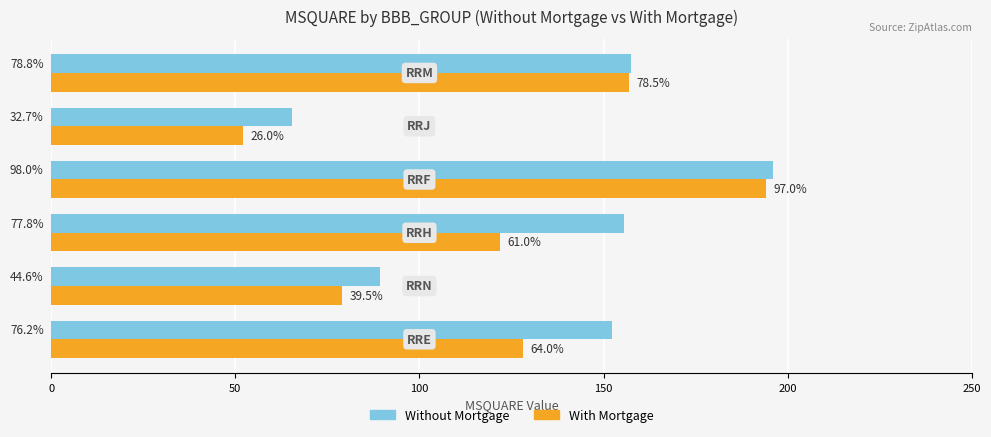

What are all the series names shown in the legend?

Without Mortgage, With Mortgage